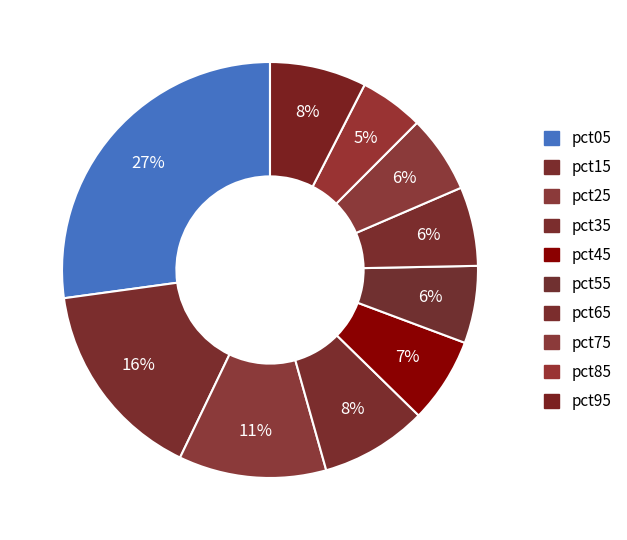

To the nearest percent, what is the difference between the largest and smallest slice percentages?

22%